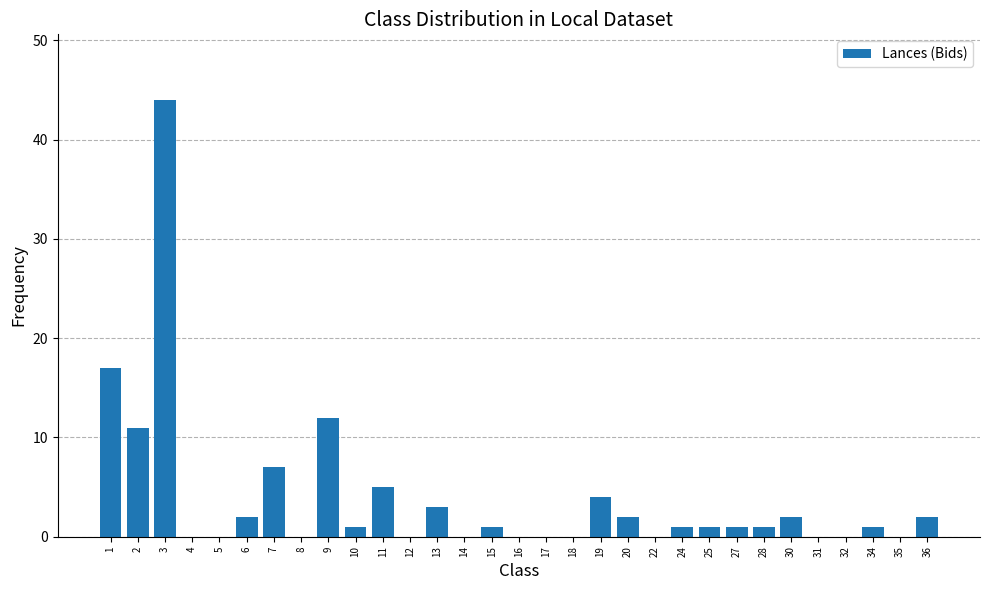

The chart shows a value of -15 at 16. True or false?

False